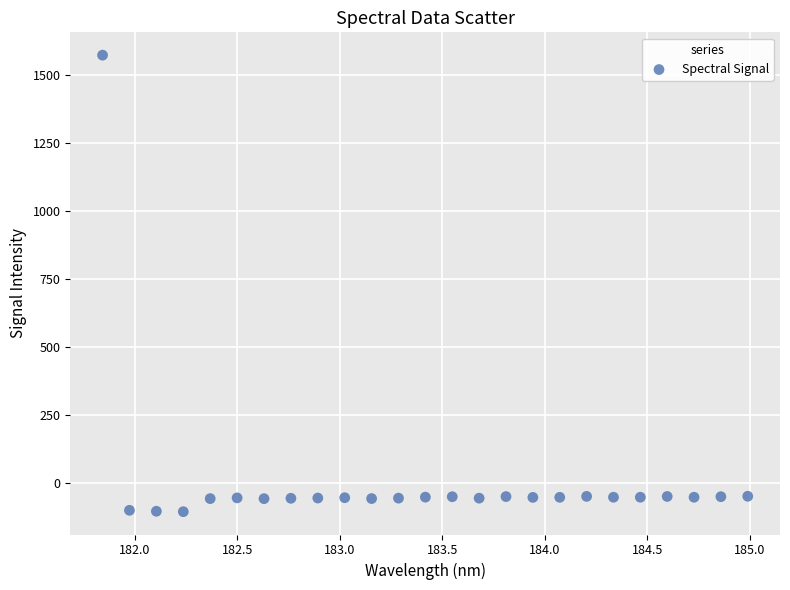

What is the range of X values (max minus min)?

3.1